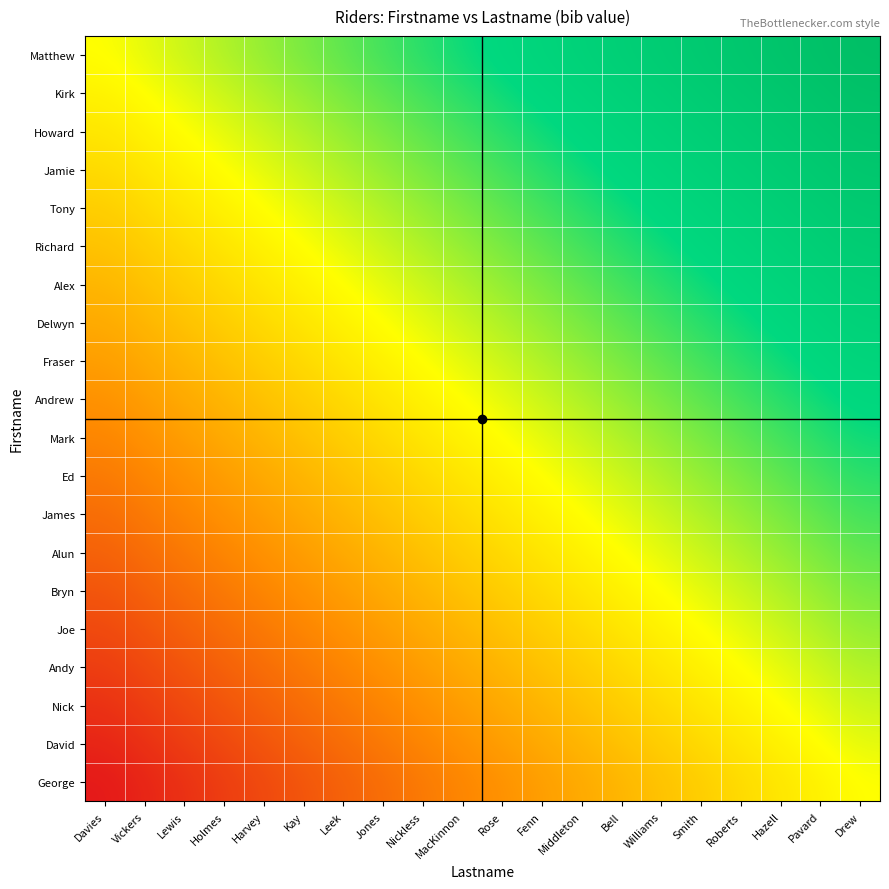

Which has a higher value, Middleton or Jones?

Middleton